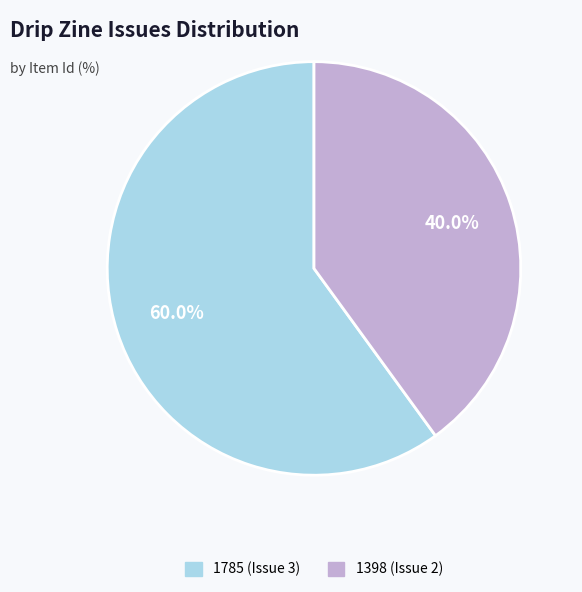

What is the smallest slice in the pie chart?

1398 (Issue 2)